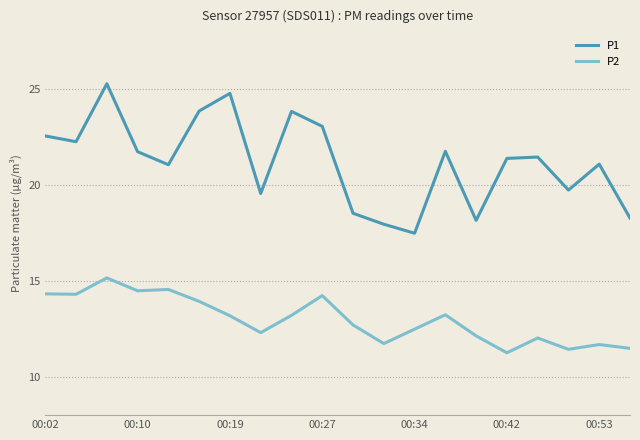

What is the minimum value for P1?

17.5